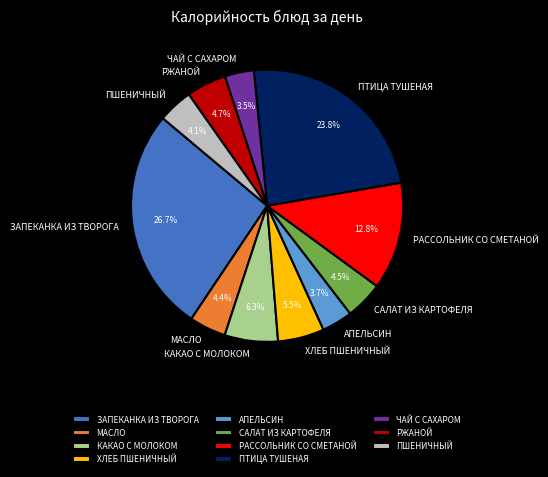

Is the sum of КАКАО С МОЛОКОМ and РАССОЛЬНИК СО СМЕТАНОЙ greater than half?

No